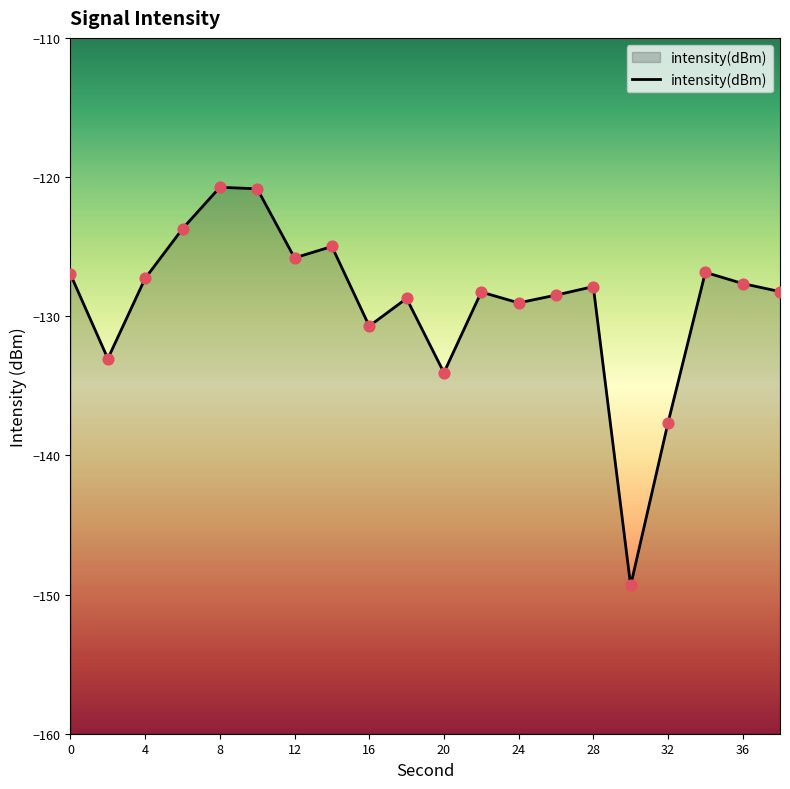

What is the change in value from 6 to 20?

-10.3